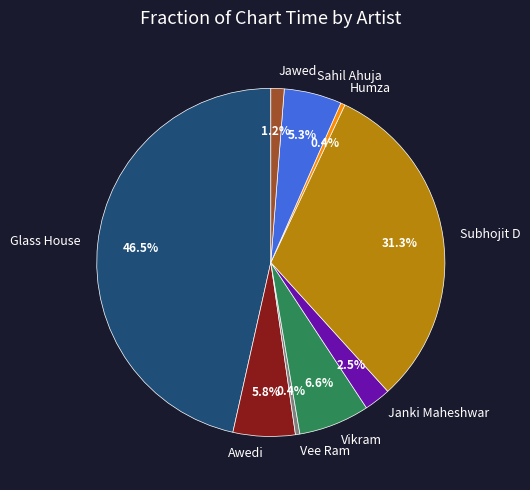

What percentage is the Subhojit D slice, to the nearest percent?

31%